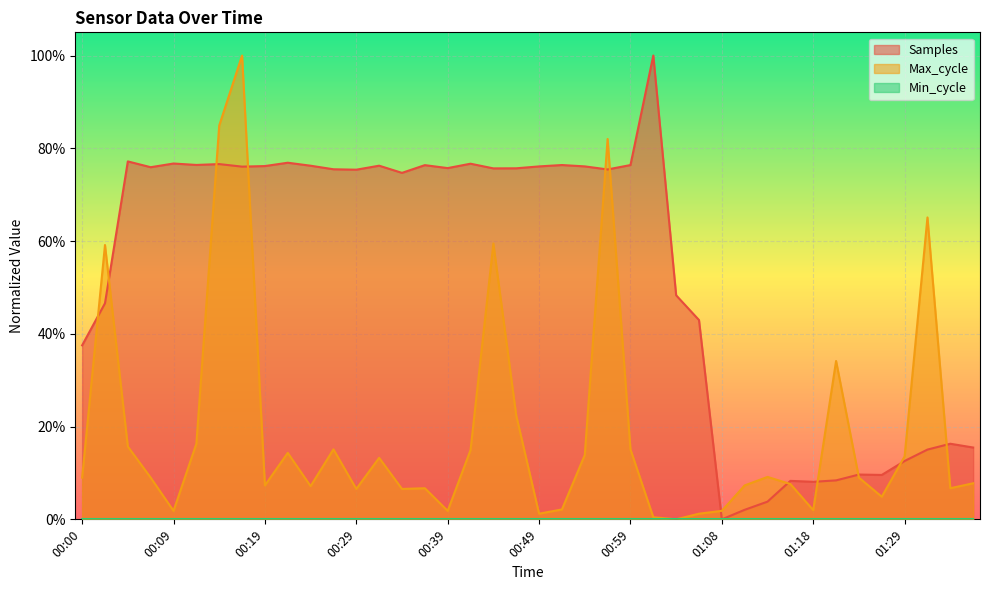

Which series has the largest total across all categories?

Samples